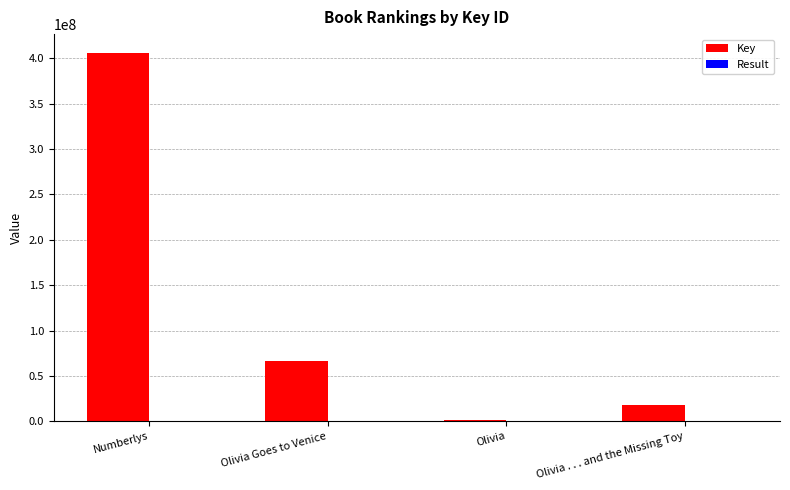

Between Olivia Goes to Venice and Olivia, which series saw the biggest shift?

Key